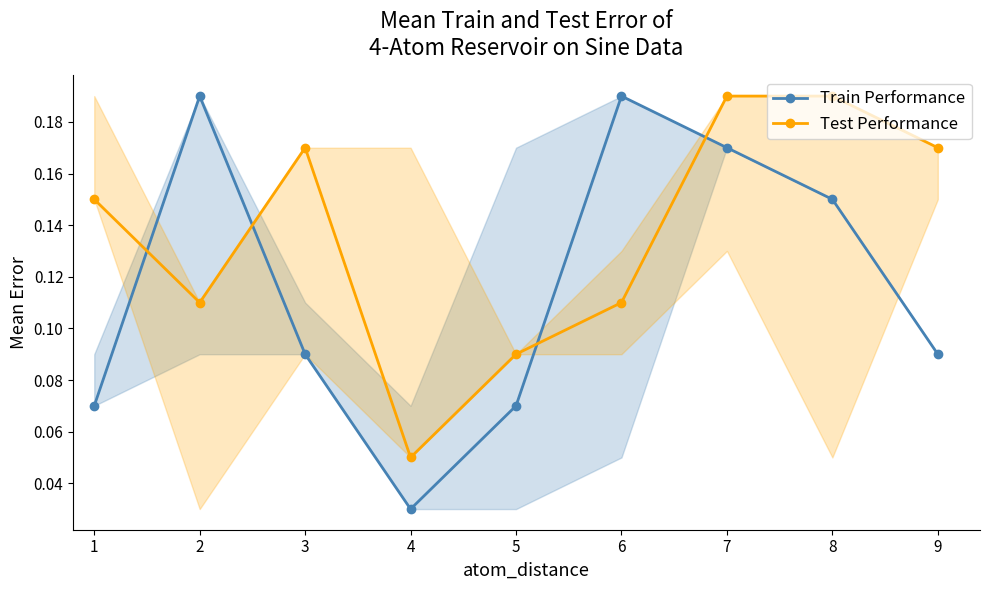

Is it true that Train Performance equals 0.0 at 1?

False